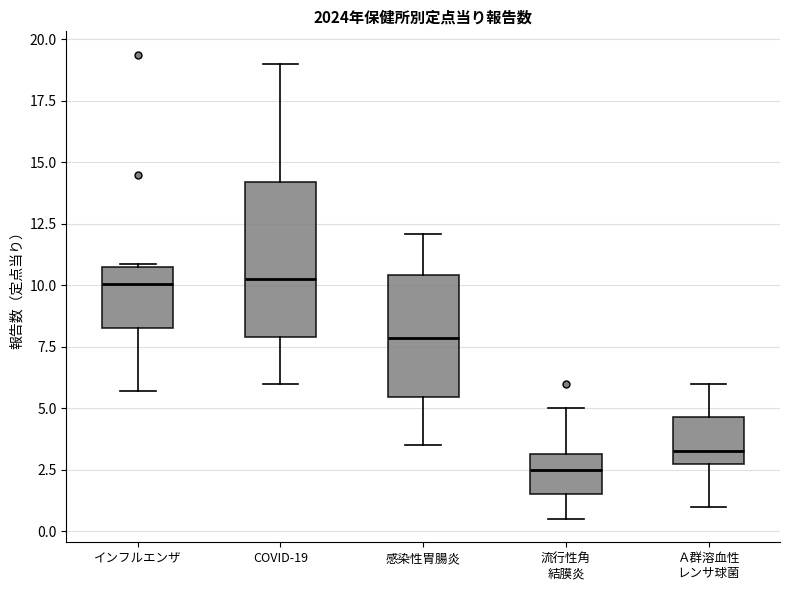

Which box has the lowest median line?

流行性角 結膜炎